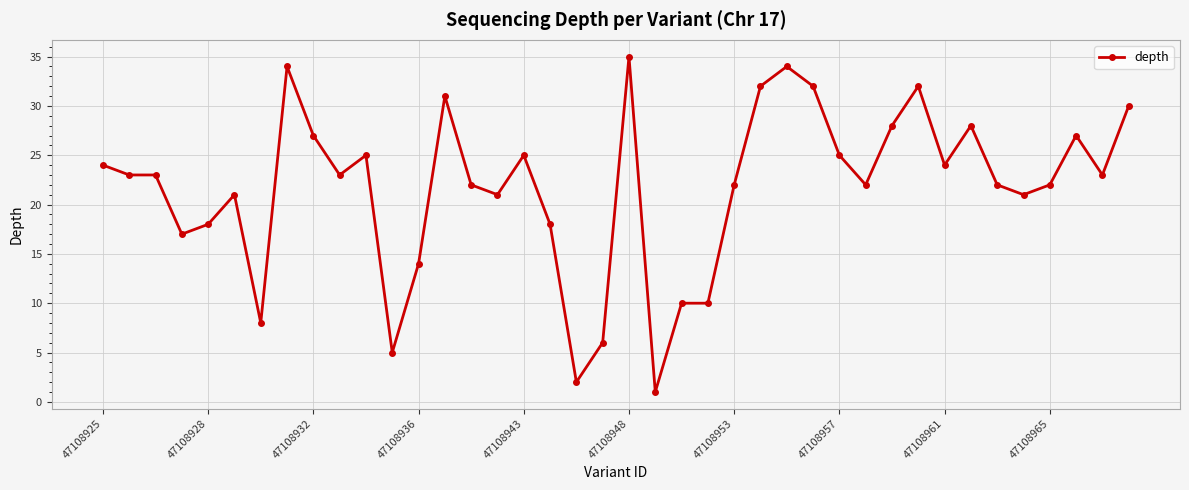

How many categories are shown in the chart?

40